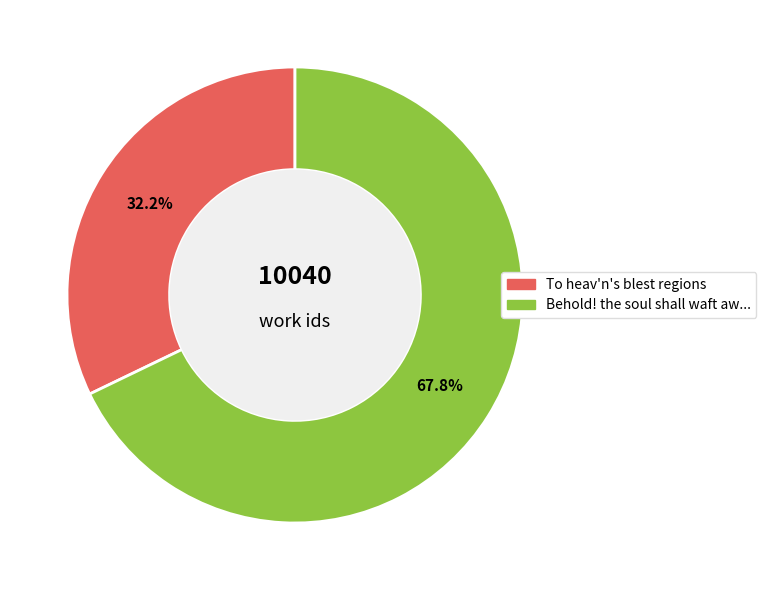

Is there any slice that represents more than half of the pie?

Yes